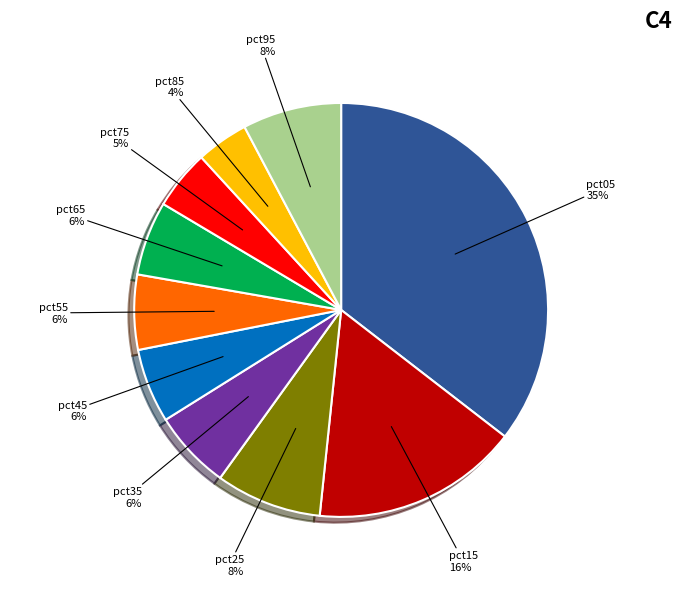

To the nearest percent, what percentage of the pie is pct65?

6%